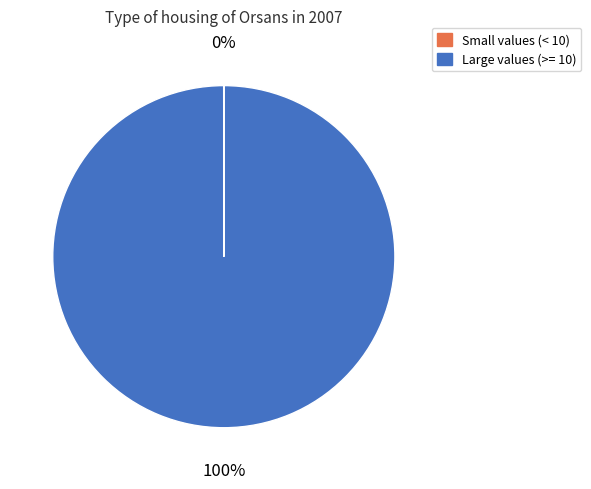

Does any single category account for the majority?

Yes